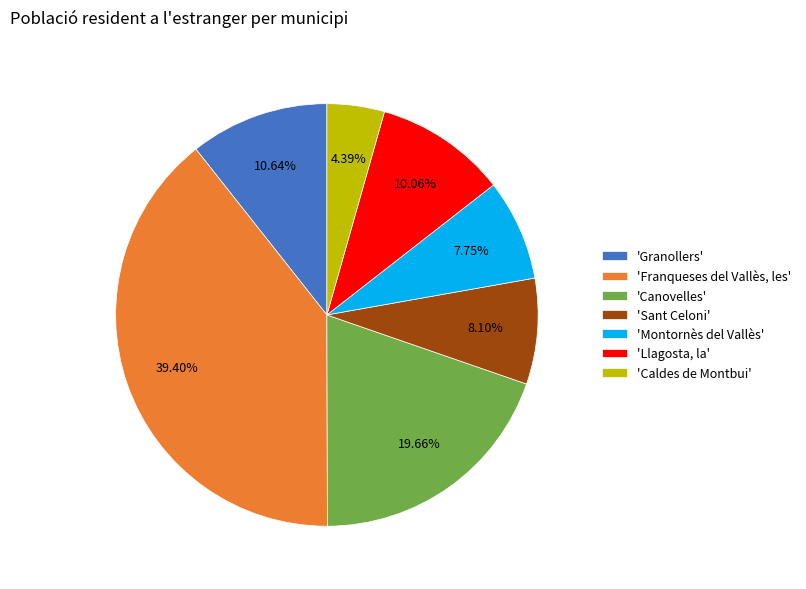

Approximately how many times larger is the value at 'Canovelles' compared to 'Montornès del Vallès'?

2.5